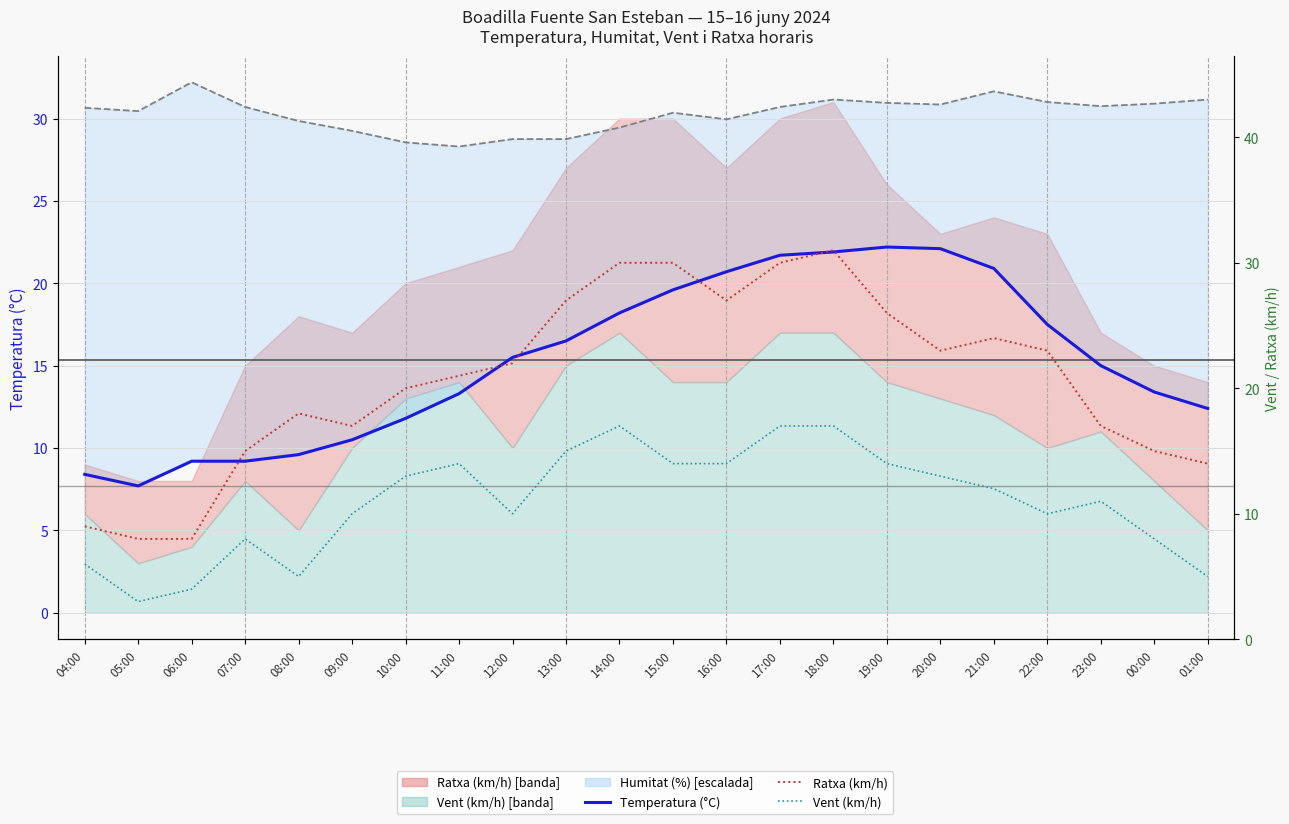

At which label does Temperatura (°C) first exceed 15?

12:00